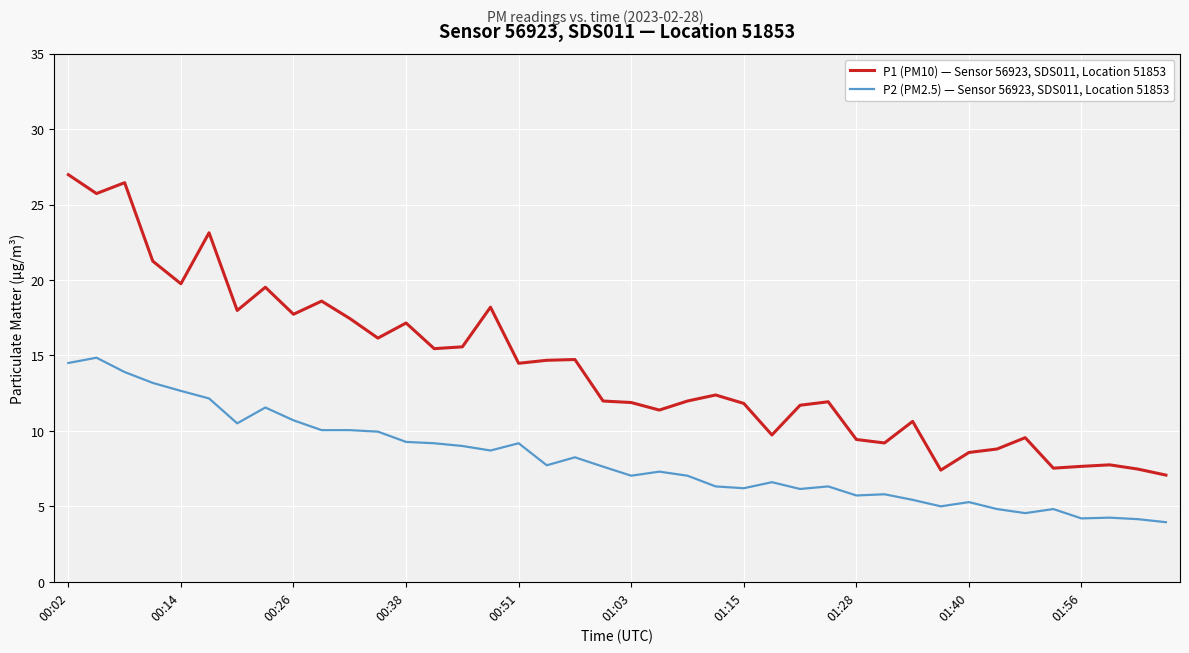

Which series has the largest total across all categories?

P1 (PM10) — Sensor 56923, SDS011, Location 51853